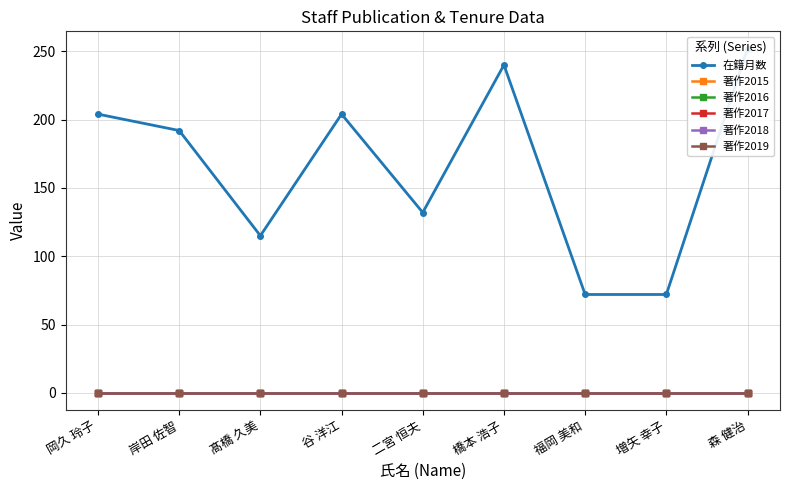

Reading left to right, list all the values displayed in this chart.

在籍月数: 204	192	115	204	132	240	72	72	252
著作2015: 0	0	0	0	0	0	0	0	0
著作2016: 0	0	0	0	0	0	0	0	0
著作2017: 0	0	0	0	0	0	0	0	0
著作2018: 0	0	0	0	0	0	0	0	0
著作2019: 0	0	0	0	0	0	0	0	0